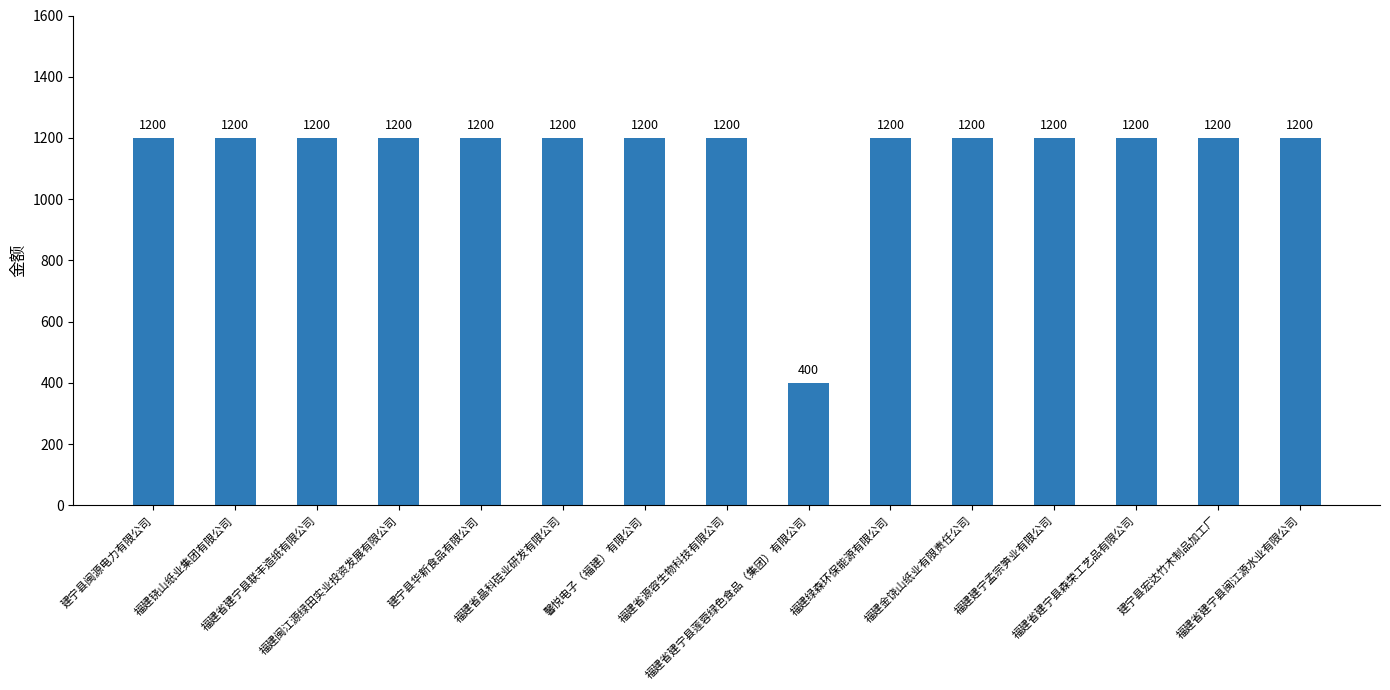

Is it true that the value at 建宁县闽源电力有限公司 is 2047?

False